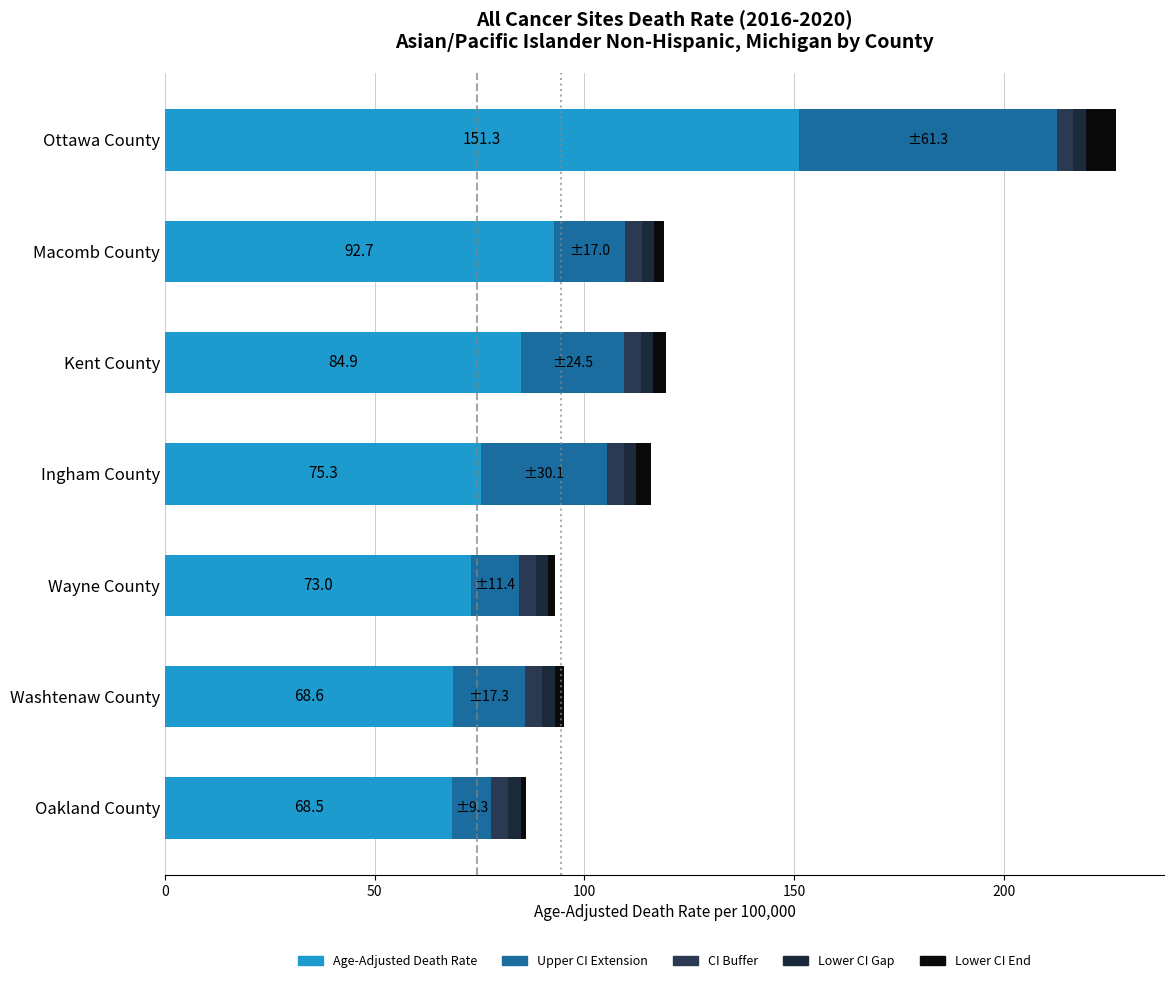

How many values in the Age-Adjusted Death Rate series exceed 75?

4